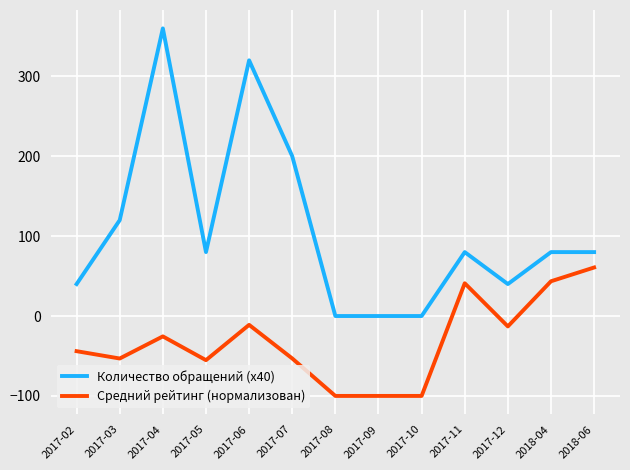

Rank the series at 2017-04 from highest to lowest value.

Количество обращений (x40), Средний рейтинг (нормализован)